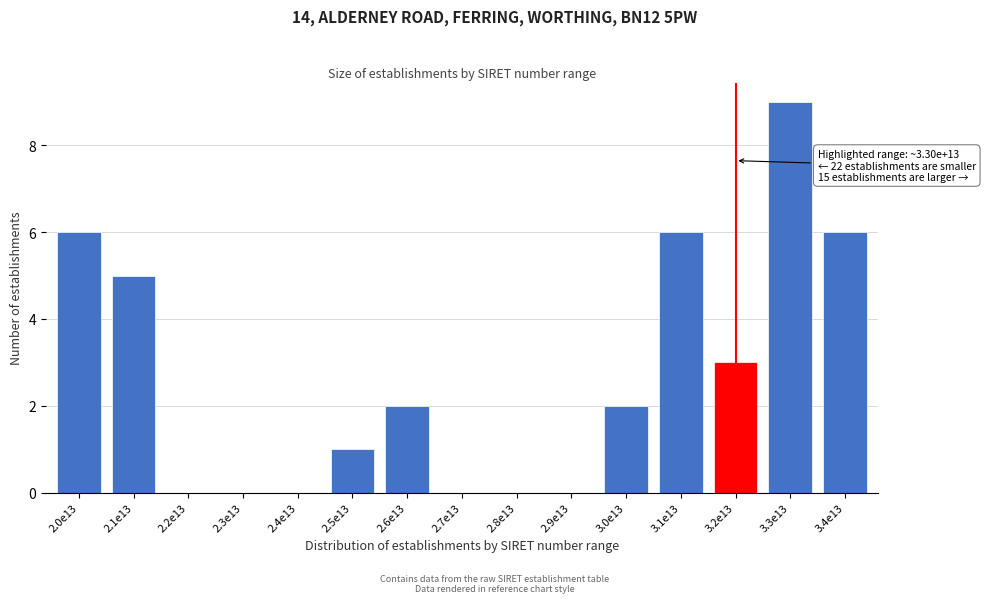

Reading left to right, what are all the values shown in this chart?

2.0e13=6	2.1e13=5	2.2e13=0	2.3e13=0	2.4e13=0	2.5e13=1	2.6e13=2	2.7e13=0	2.8e13=0	2.9e13=0	3.0e13=2	3.1e13=6	3.2e13=3	3.3e13=9	3.4e13=6